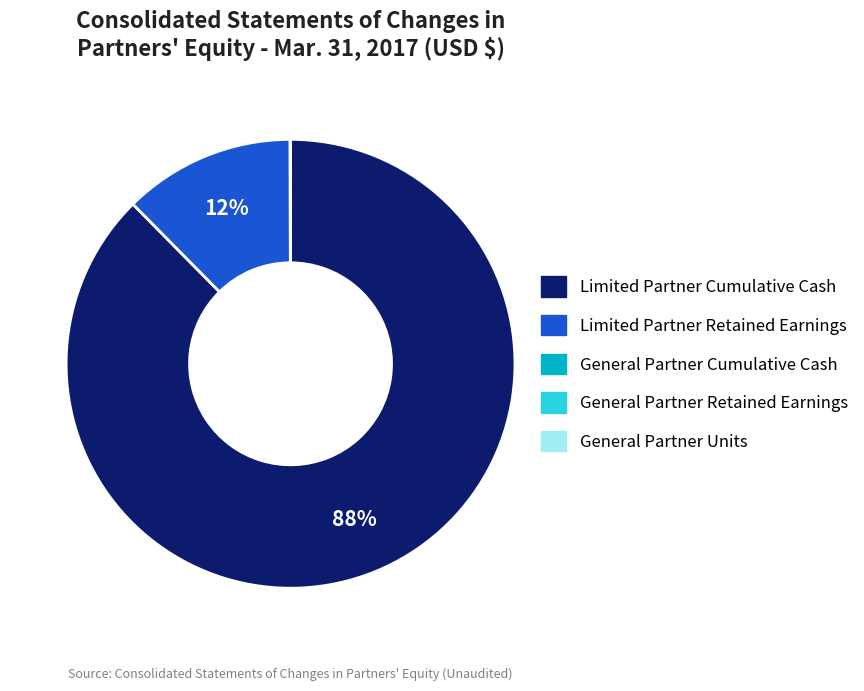

Does any single category account for the majority?

Yes